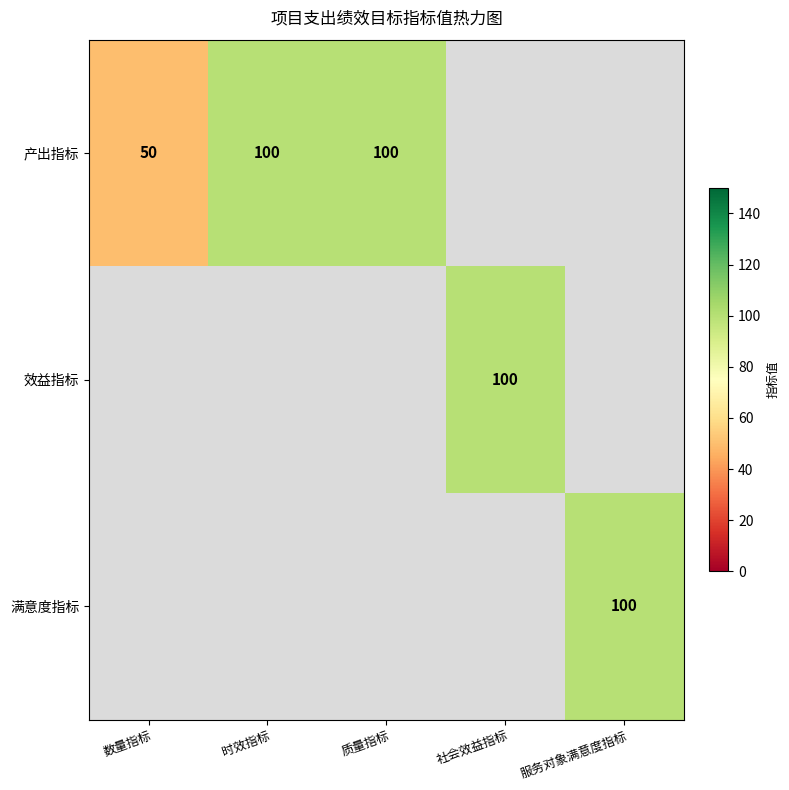

The value of 产出指标 at 质量指标 is 100. True or false?

True